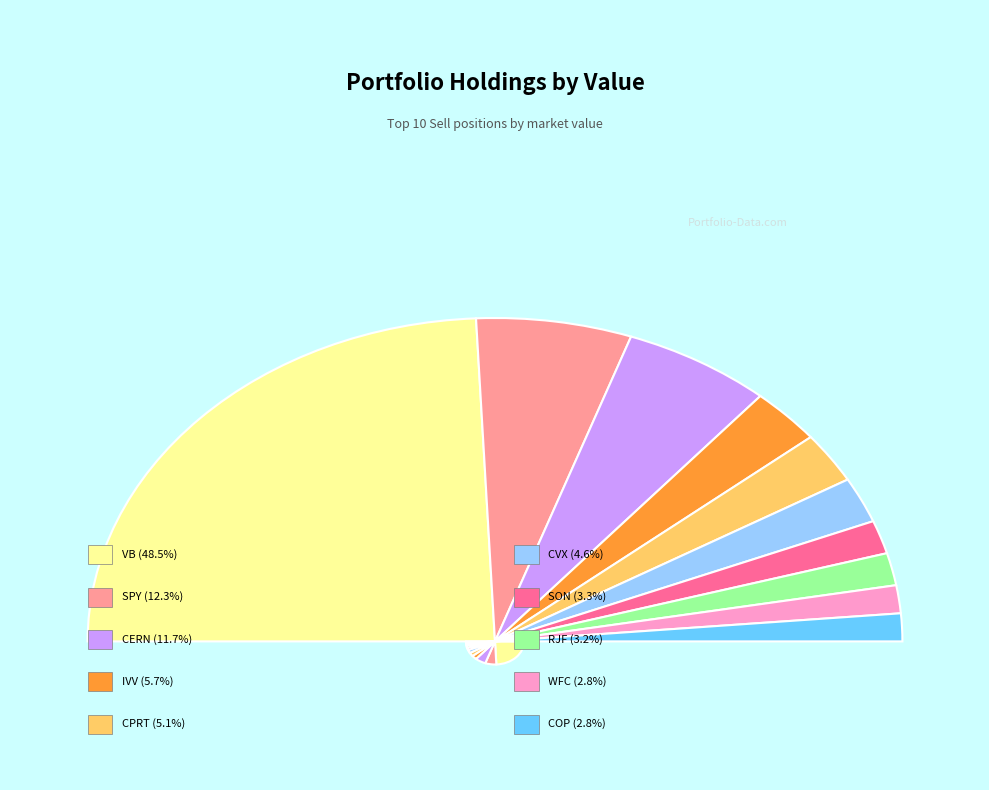

Do CERN and CVX together represent more than half of the pie?

No